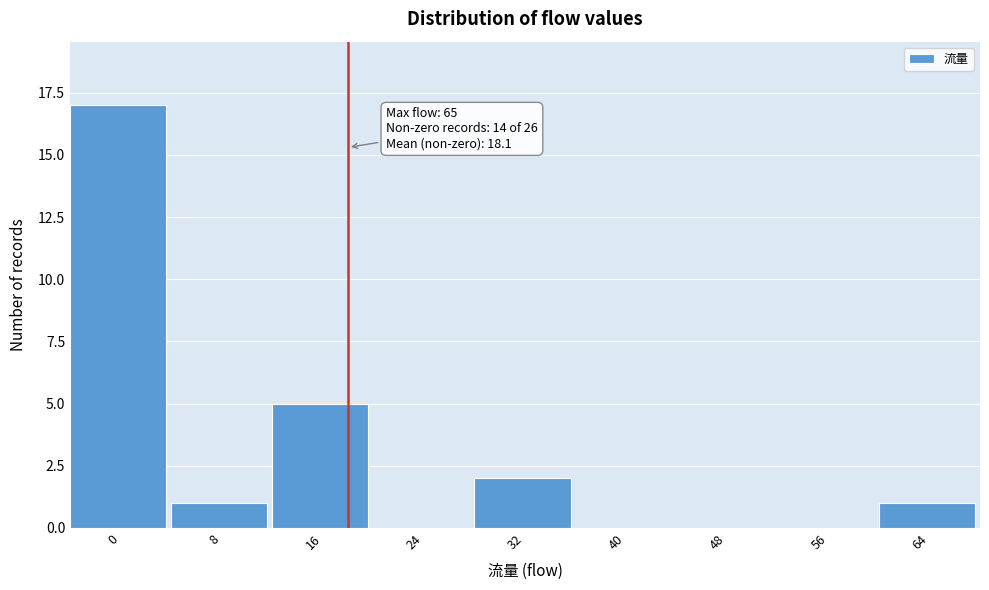

Reading left to right, transcribe all the data shown in this chart.

0=17	8=1	16=5	24=0	32=2	40=0	48=0	56=0	64=1